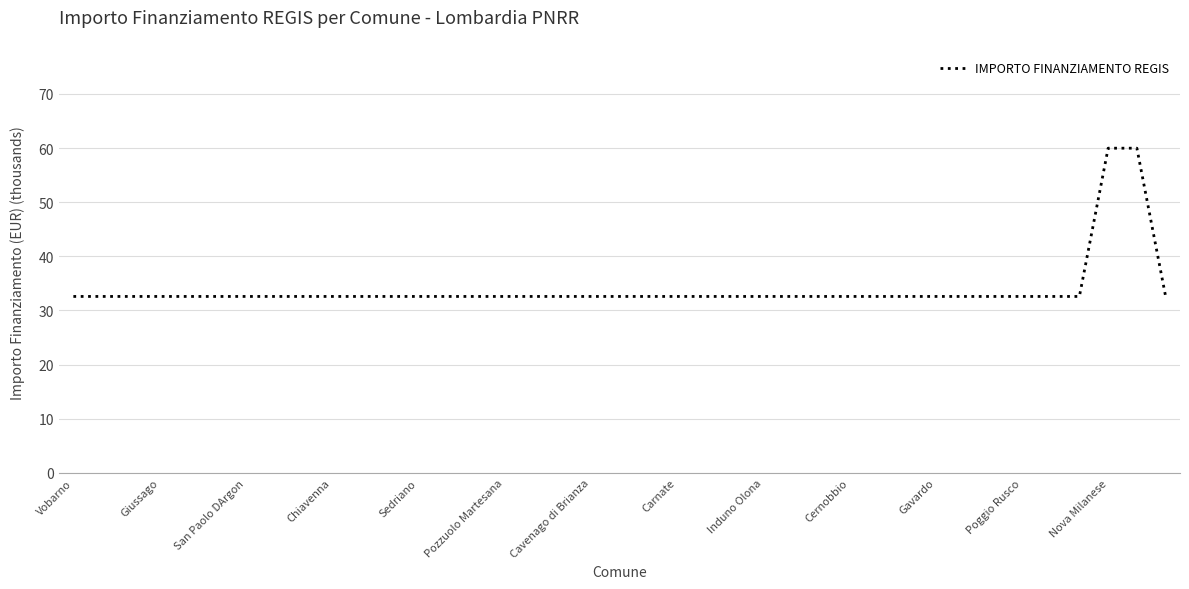

What is the difference between the maximum and minimum values?

27.4